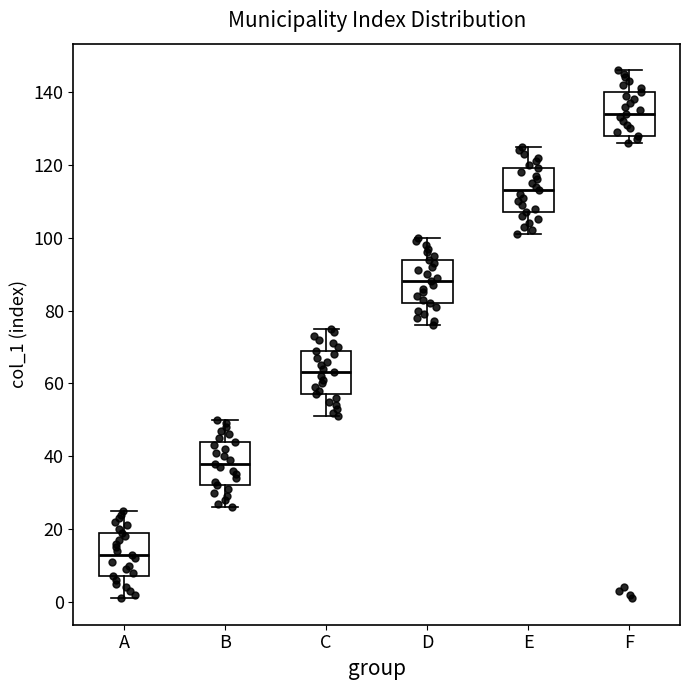

Which box's median line is the highest?

F